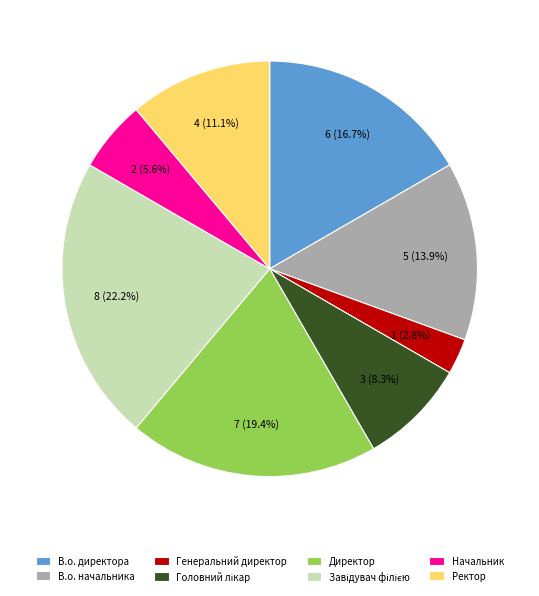

Is there a majority slice in this chart?

No